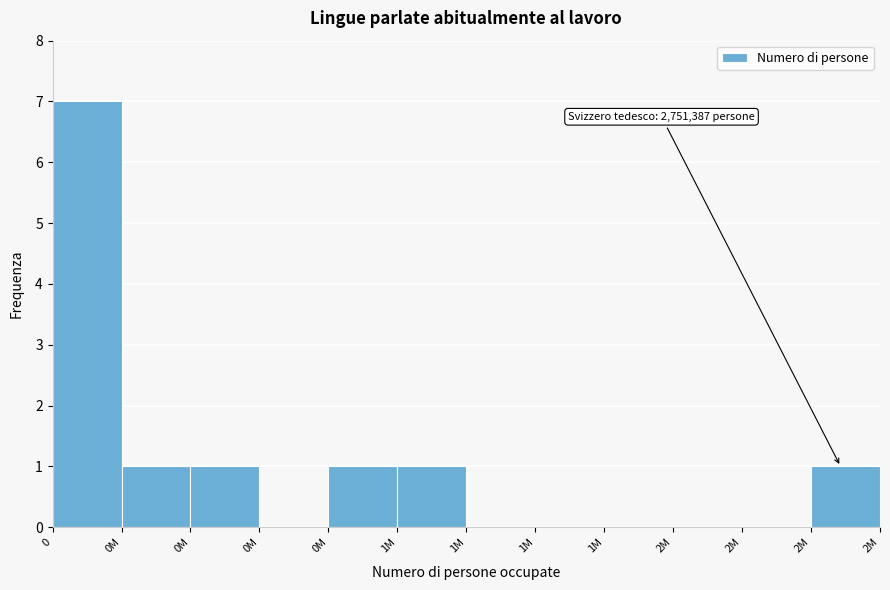

How many data points does each series have?

12